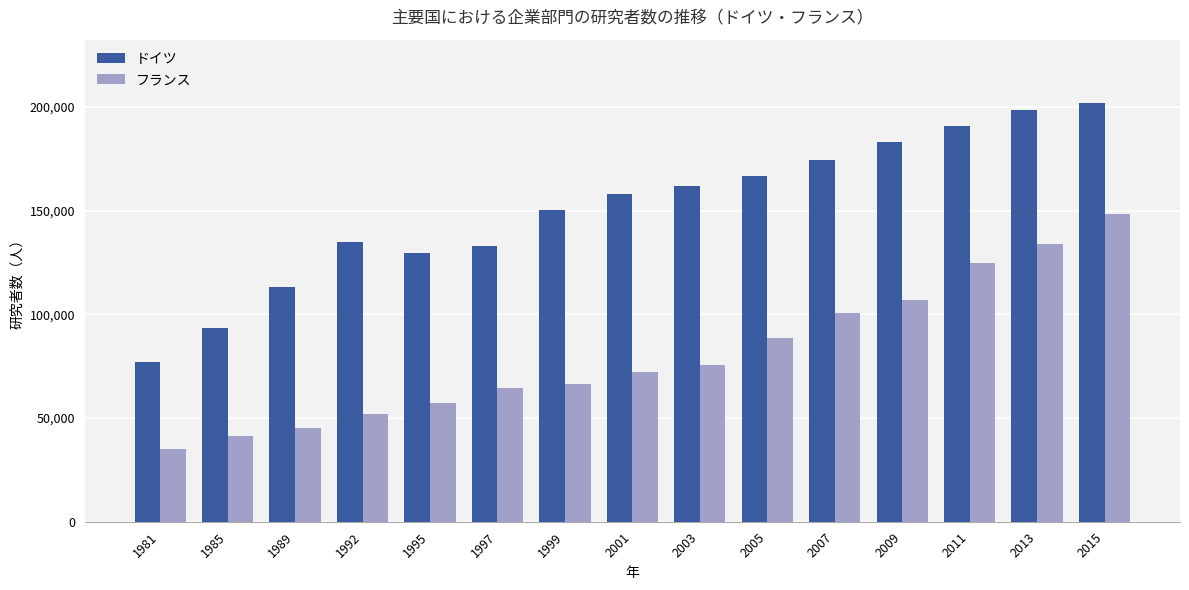

Reading left to right, list all the values displayed in this chart.

ドイツ: 1981=77017	1985=93546	1989=113247	1992=134600	1995=129370	1997=132687	1999=150150	2001=157836	2003=161980	2005=166874	2007=174307	2009=183214	2011=190693	2013=198585	2015=202038
フランス: 1981=35095	1985=41515	1989=45403	1992=51842	1995=57030	1997=64688	1999=66618	2001=72023	2003=75390	2005=88479	2007=100646	2009=106837	2011=124577	2013=133701	2015=148439